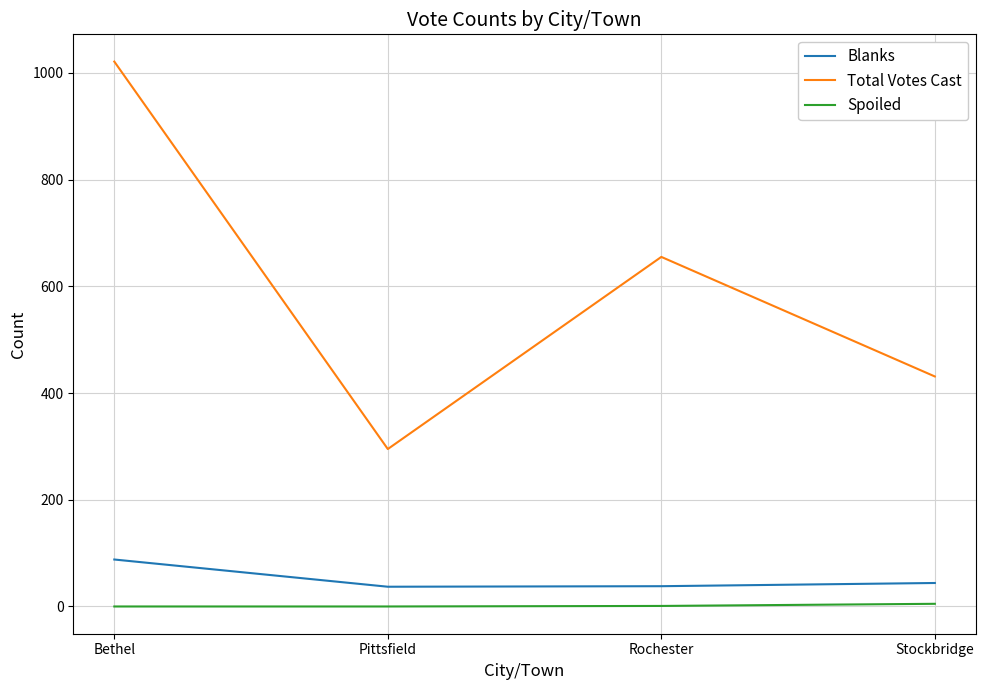

Rank the series by their maximum value, from lowest to highest.

Spoiled, Blanks, Total Votes Cast